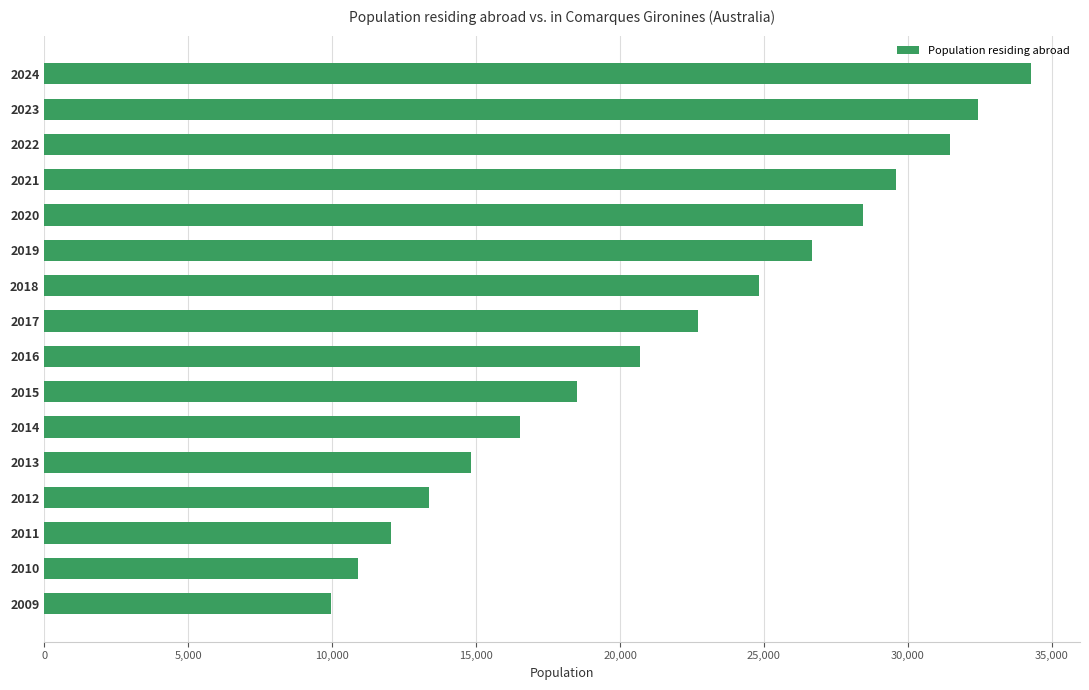

What is the sum of all values?

347153